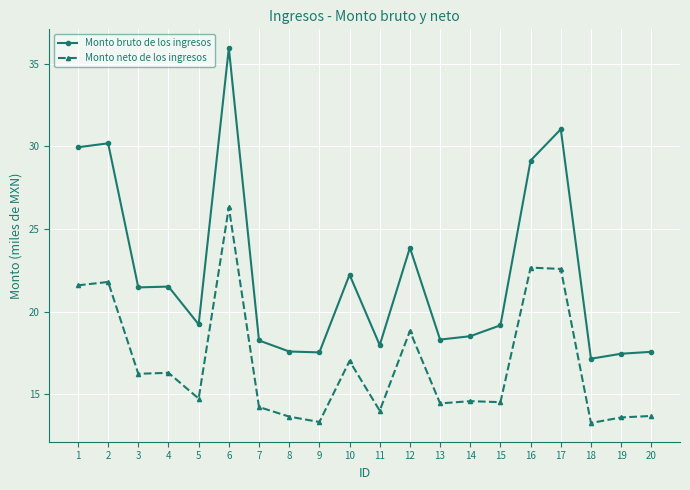

Is the value of Monto neto de los ingresos at 2 greater than the value of Monto bruto de los ingresos at 4?

Yes